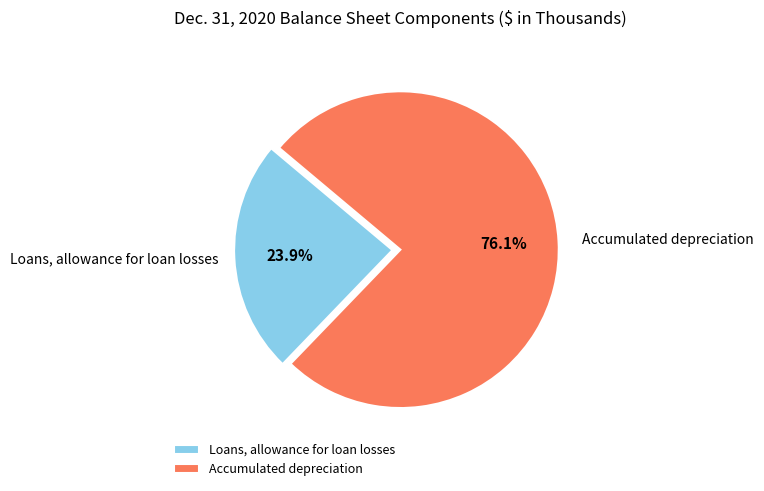

Count the number of slices in the pie.

2